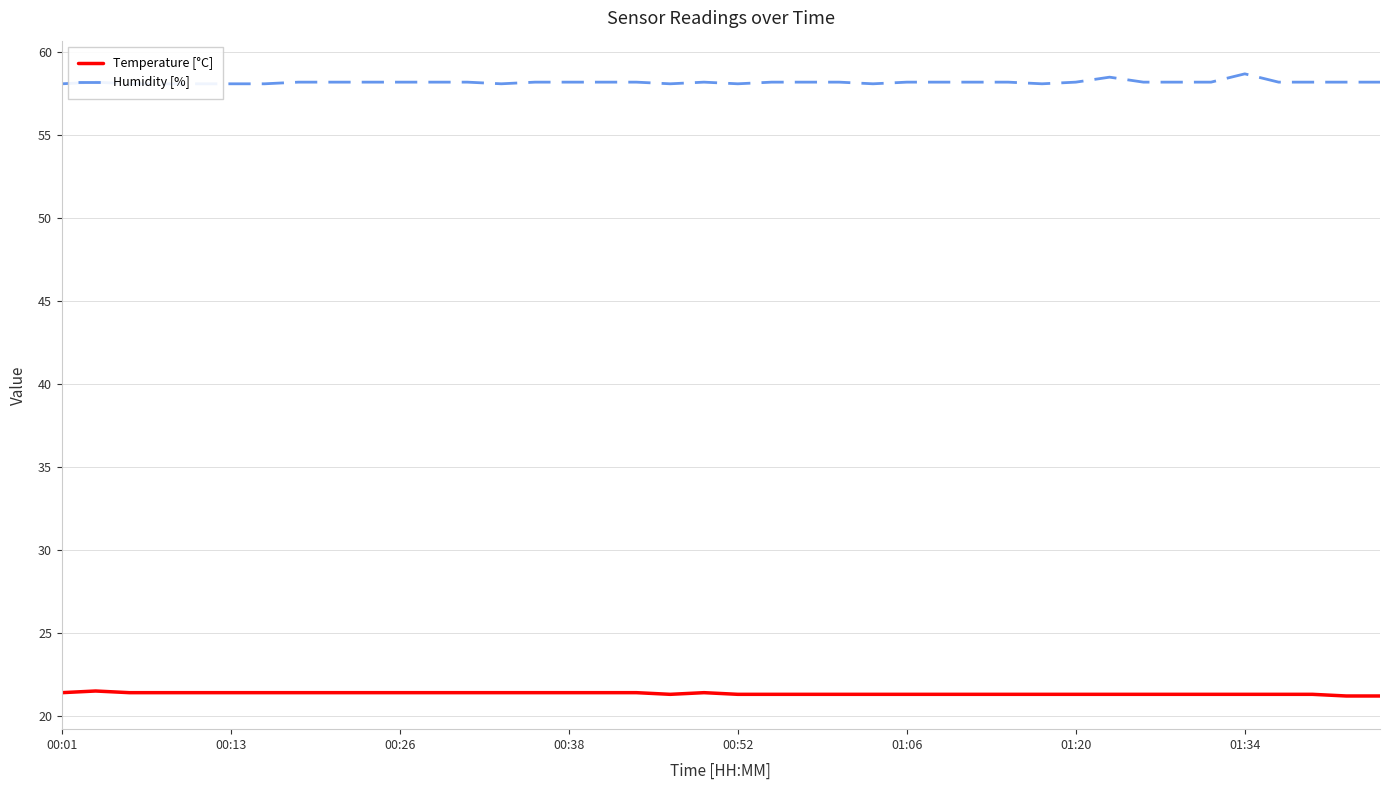

Is the value of Temperature [°C] at 12 greater than the value of Humidity [%] at 28?

No